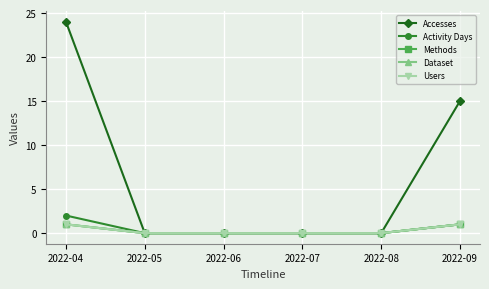

Does the chart have visible grid lines?

Yes